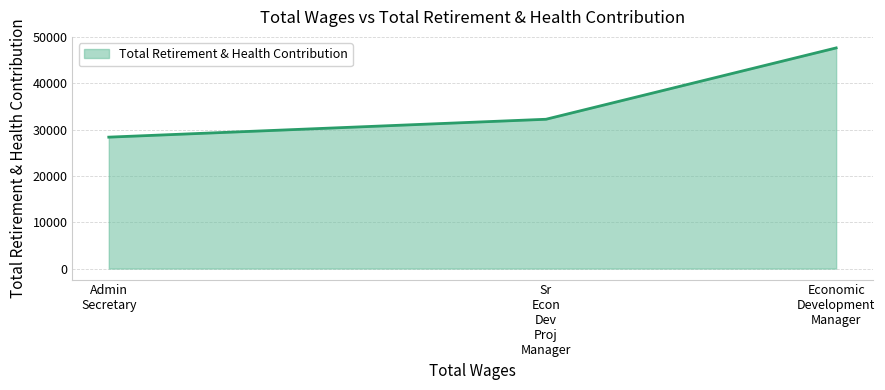

Reading right to left, what are all the values shown in this chart?

47685	32267	28401